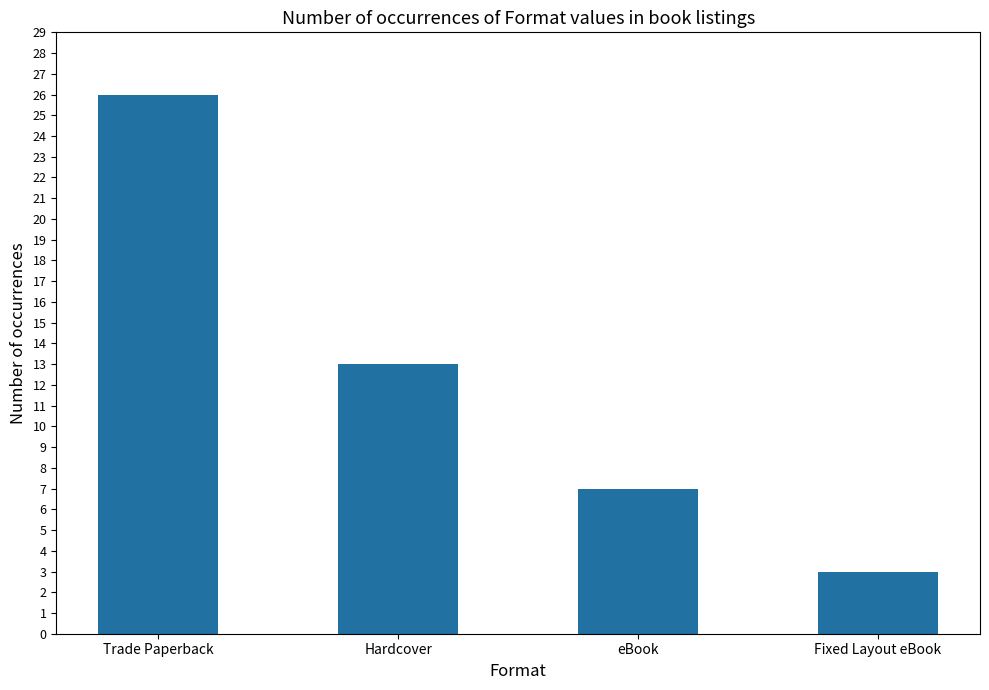

What is the label of the 4th bar from the right?

Trade Paperback